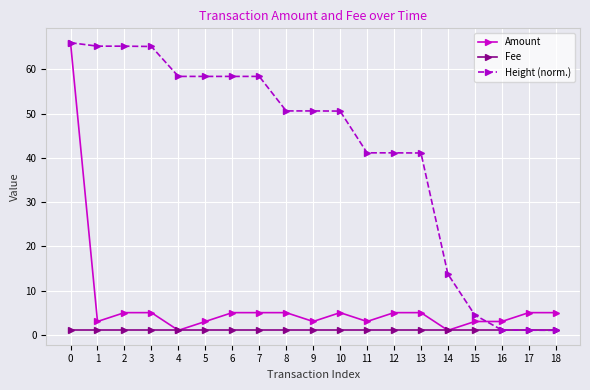

What is the value of the Height (norm.) point at the 19th from the left?

1.0